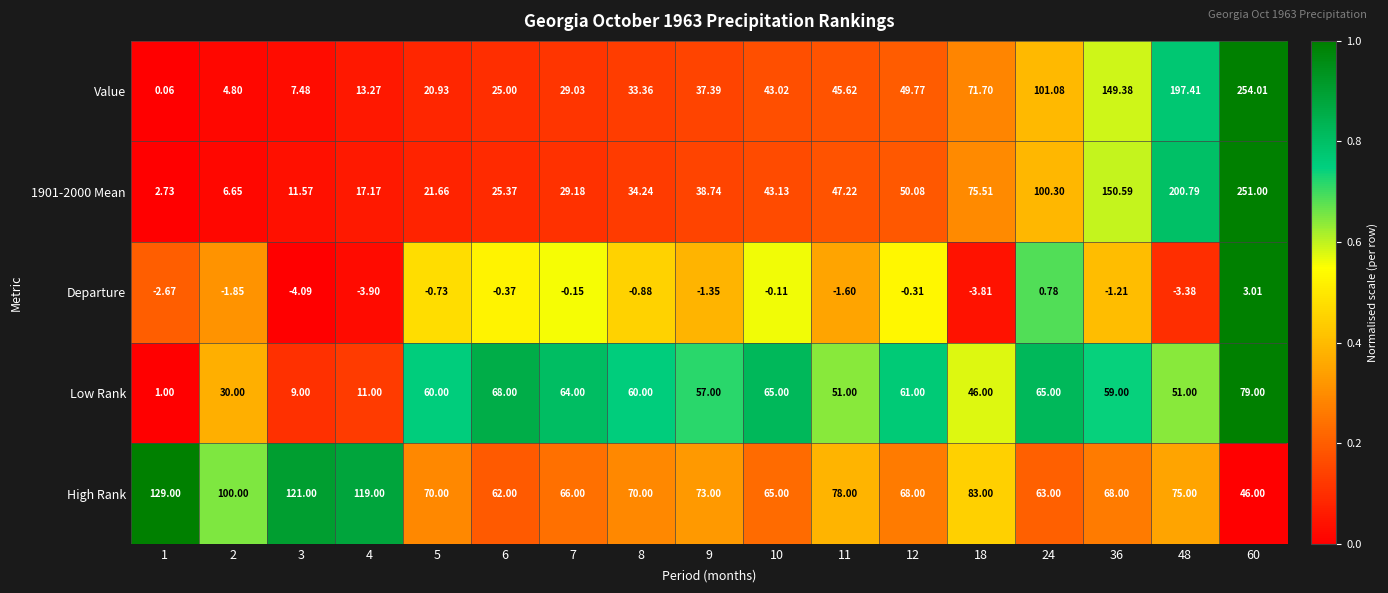

Which series has the largest range (max minus min)?

Value